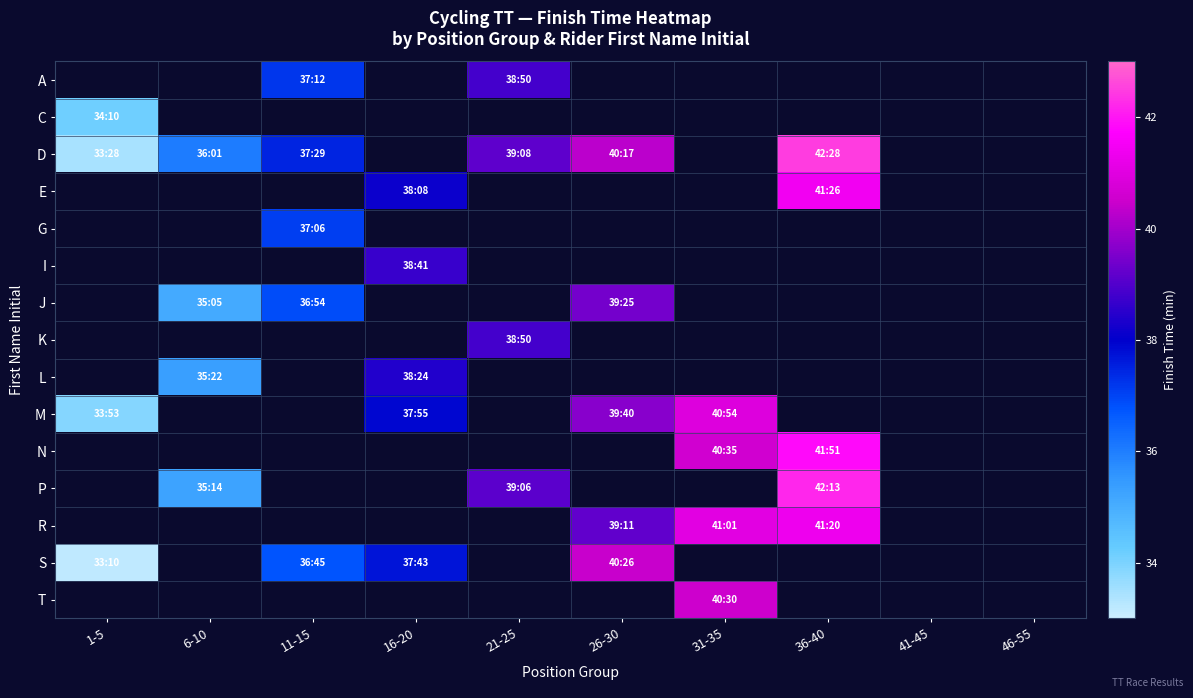

Which category has the lowest value in the N series?

1-5